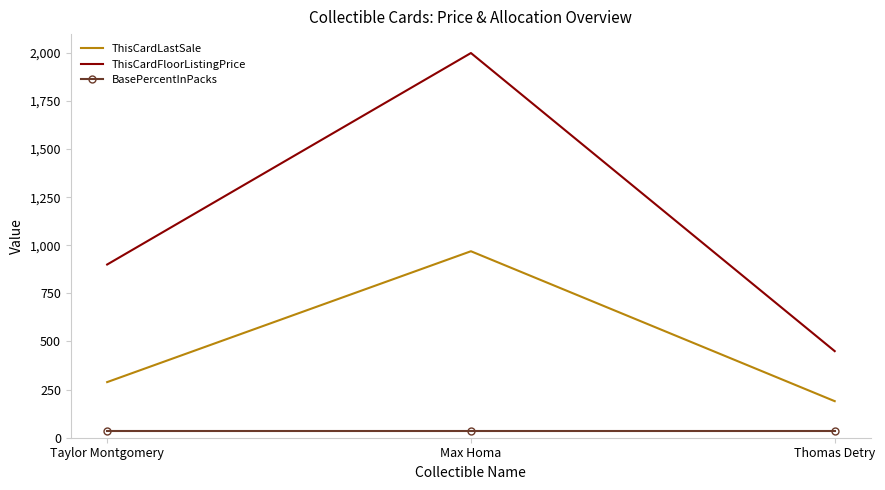

How many categories are shown in the chart?

3